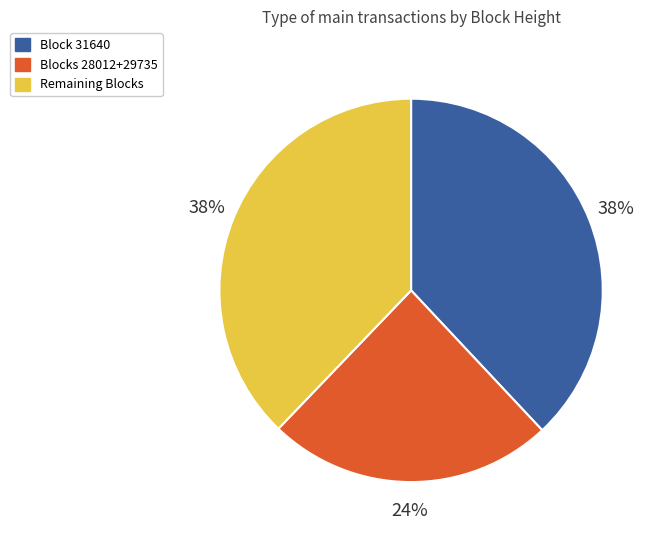

The Remaining Blocks slice represents 38% of the pie. True or false?

True